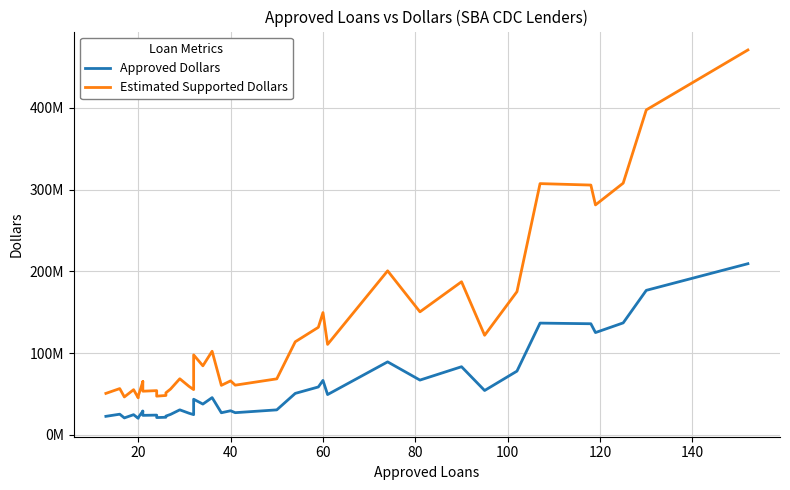

Reading left to right, transcribe all the data shown in this chart.

Approved Dollars: 22464000	25080000	20542000	24485000	20058000	20969000	28797000	28900000	23659000	23976000	20974000	21333000	22806000	24830000	30429000	26284000	24536000	31169000	43407000	37474000	45402000	26843000	29288000	26950000	30384000	50554000	58424000	66434000	49123000	89151000	66841000	83204000	54092000	77812000	136606000	135814000	125017000	136864000	176706000	209316000
Estimated Supported Dollars: 50544000	56430000	46219500	55091250	45130500	47180250	64793250	65025000	53232750	53946000	47191500	47999250	51313500	55867500	68465250	59139000	55206000	70130250	97665750	84316500	102154500	60396750	65898000	60637500	68364000	113746500	131454000	149476500	110526750	200589750	150392250	187209000	121707000	175077000	307363500	305581500	281288250	307944000	397588500	470961000